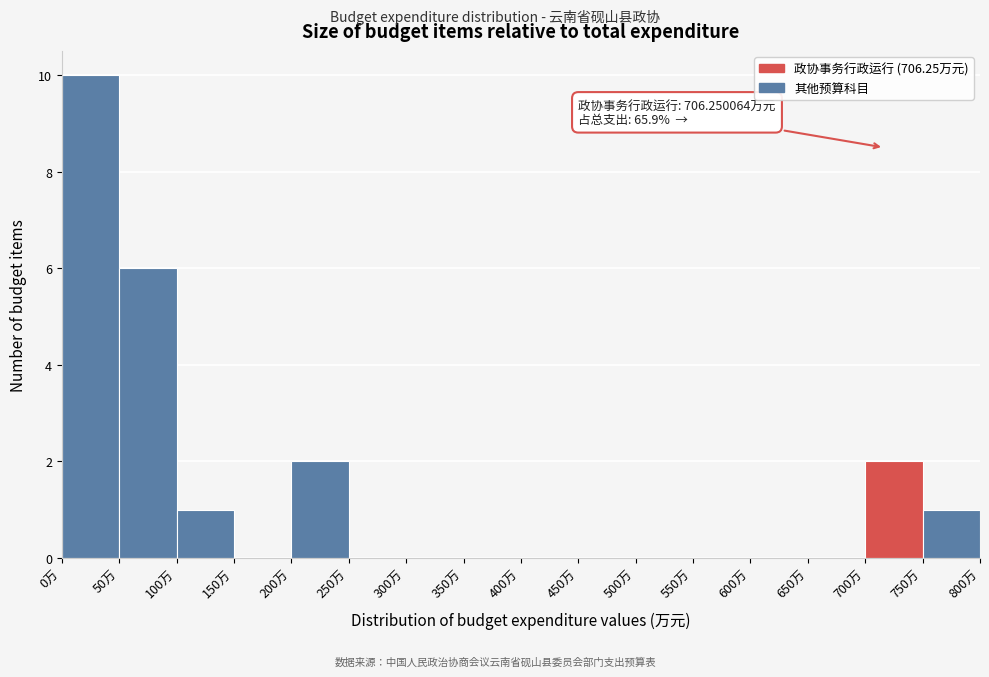

Over which range of the x-axis is the bar tallest?

0 to 50